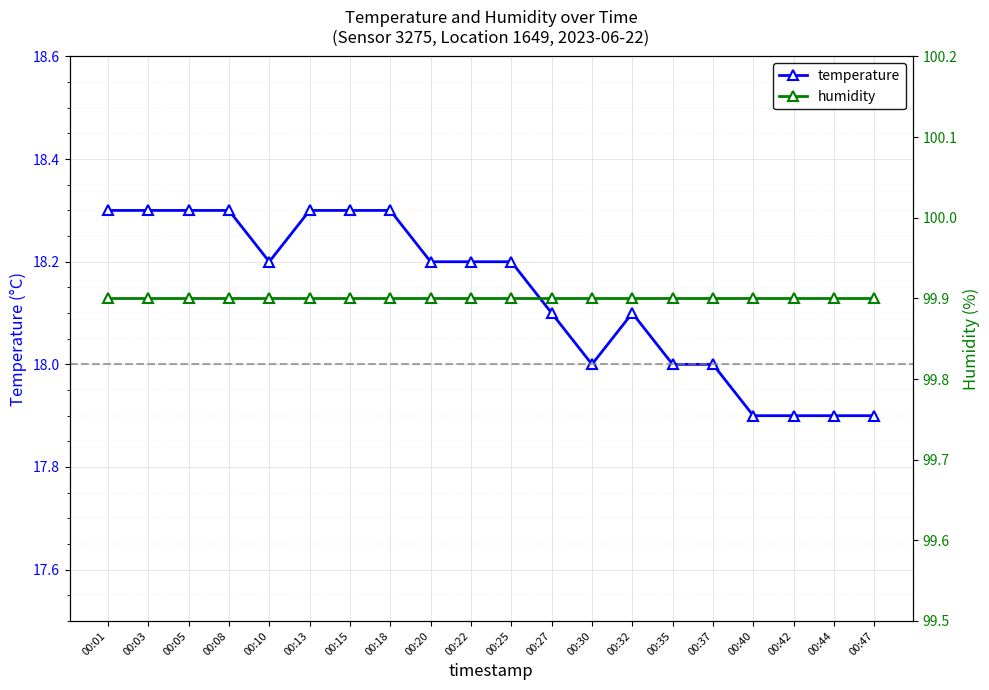

Which series changed the most between 00:01 and 00:20?

temperature